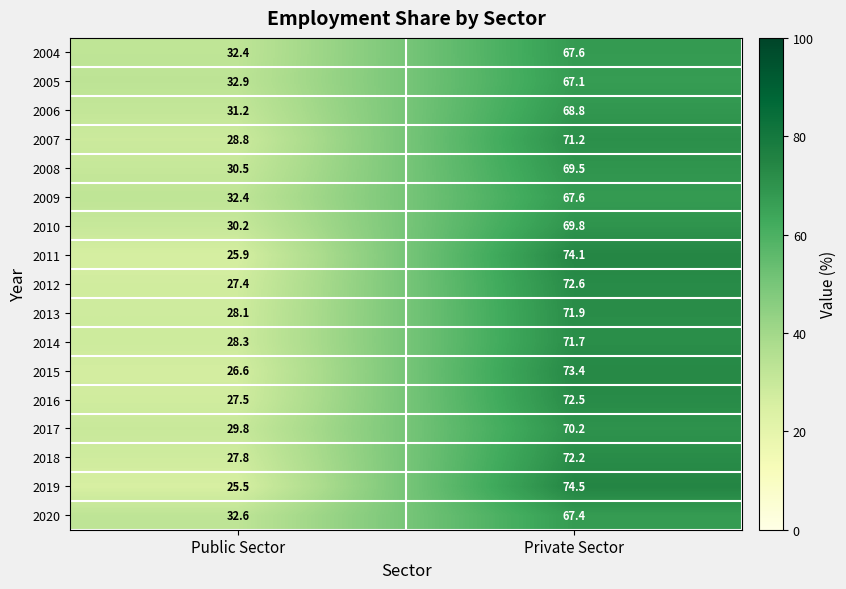

How many values in the 2009 series exceed 67?

1